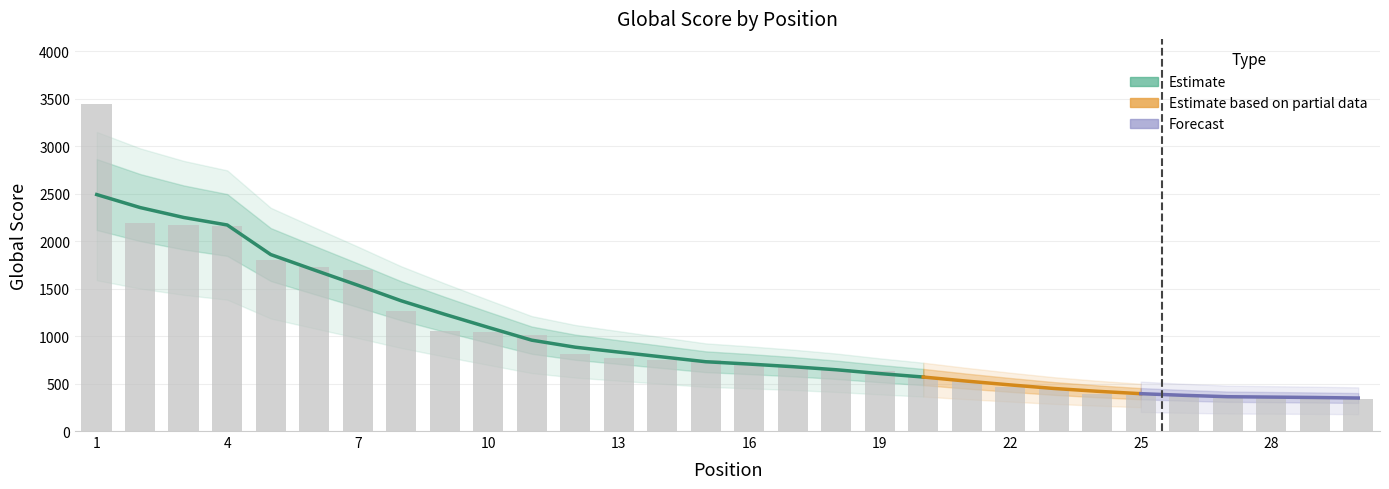

Is it true that the value at 16 is 1027?

False